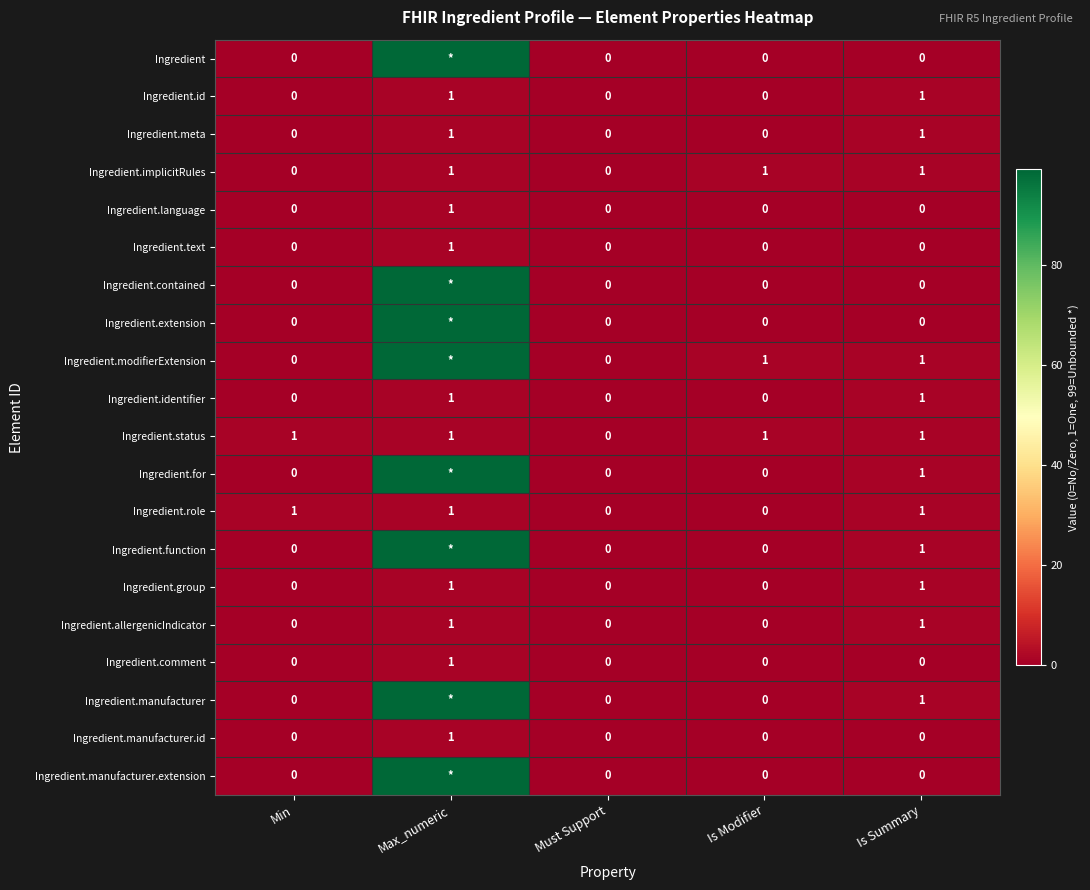

What is the sum of all Ingredient.role values?

3